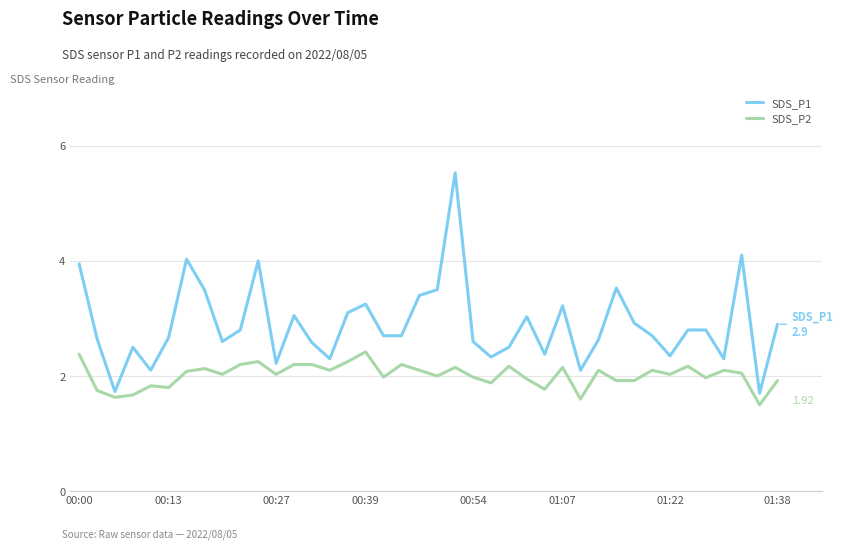

Does the chart have visible grid lines?

Yes